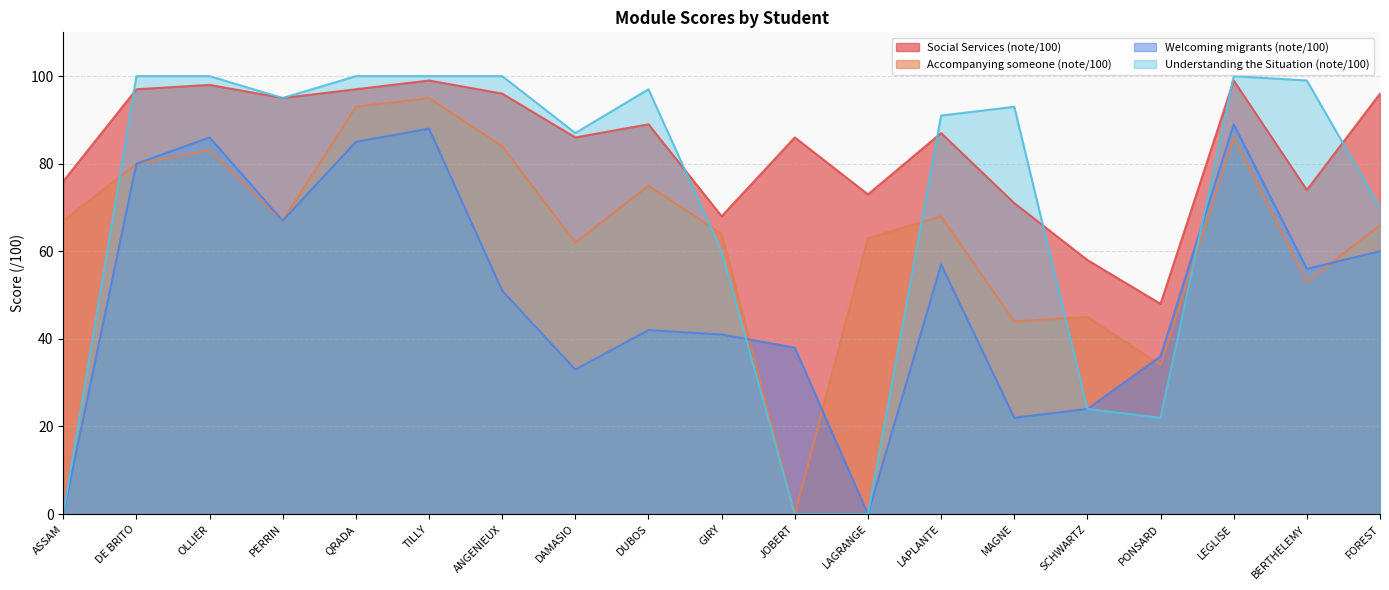

Does the chart have visible grid lines?

Yes